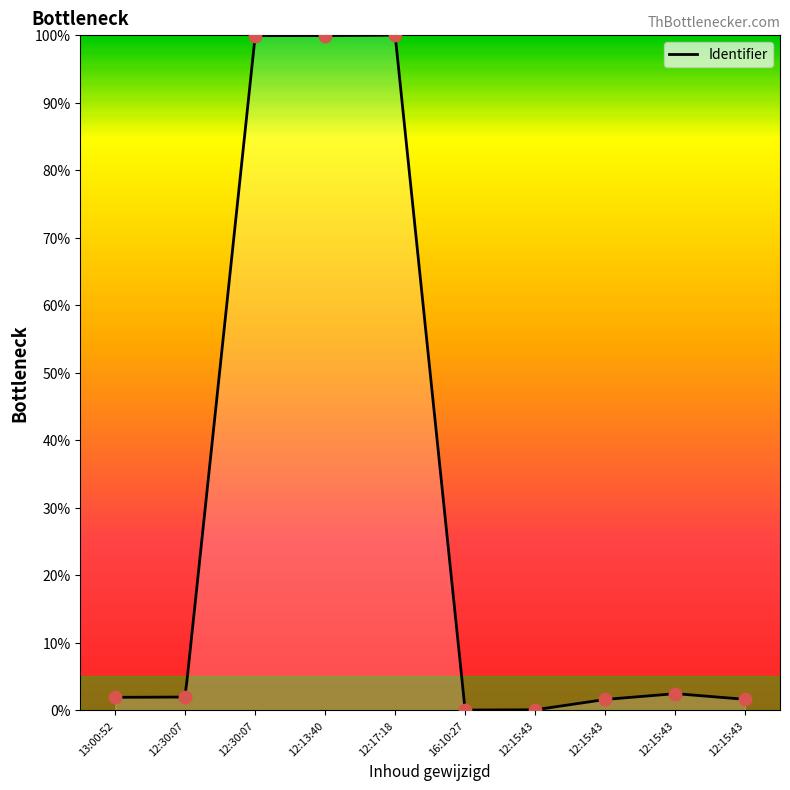

What is the change in value from 12:17:18 to 12:15:43?

-100.0